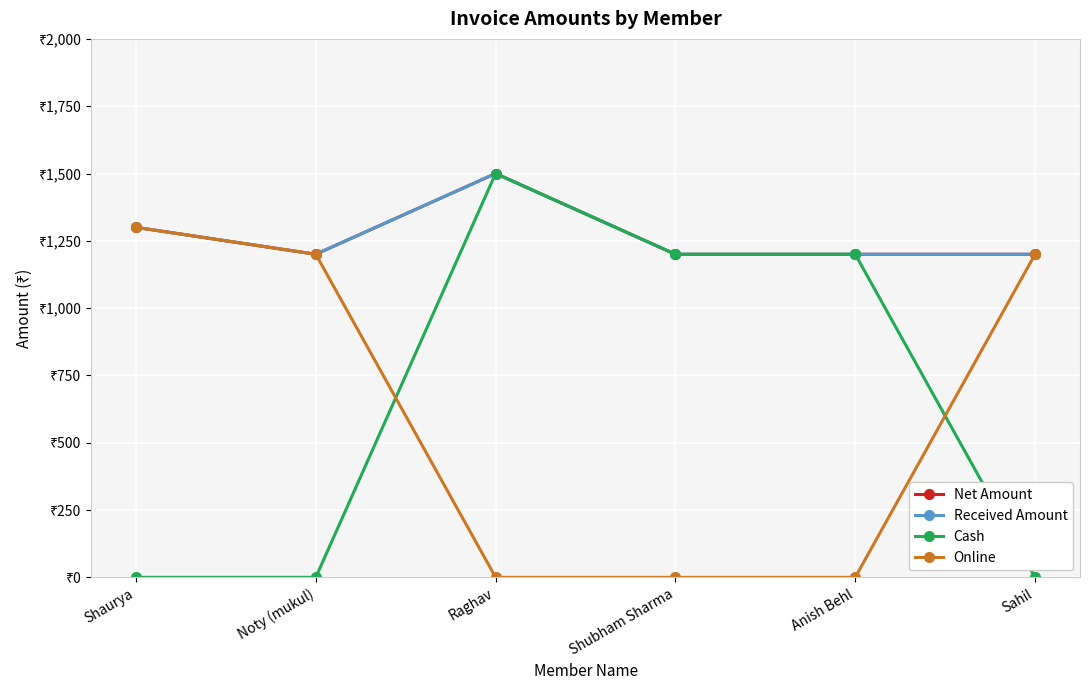

What is the label of the 2nd point from the left?

Noty (mukul)